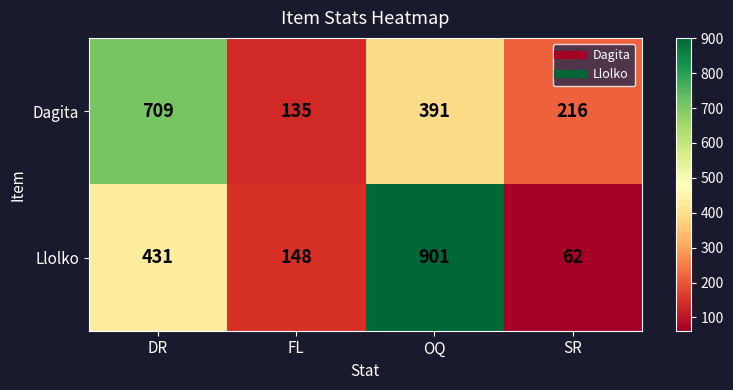

Count the number of categories in the chart.

4